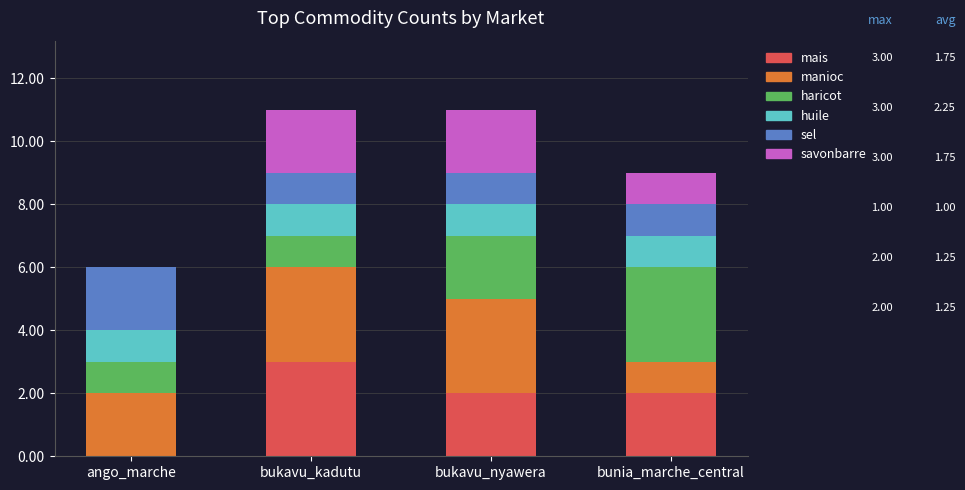

What is the sum of the mais values at ango_marche and bukavu_kadutu?

3